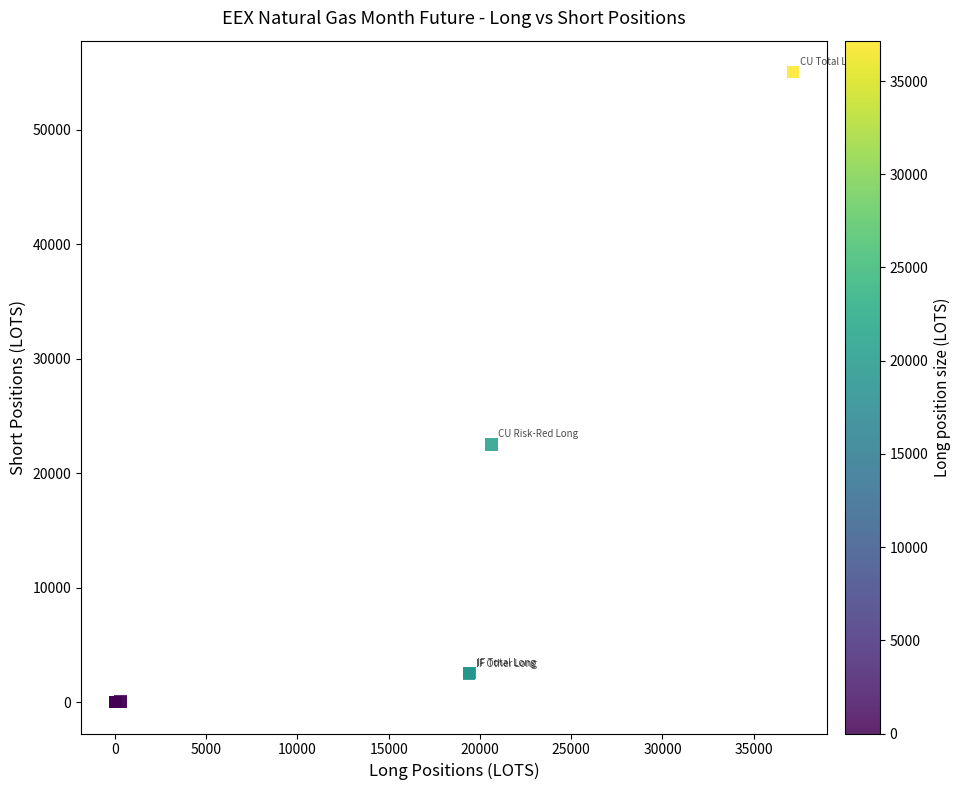

What Y value in the scatter plot is closest to 27504?

22502